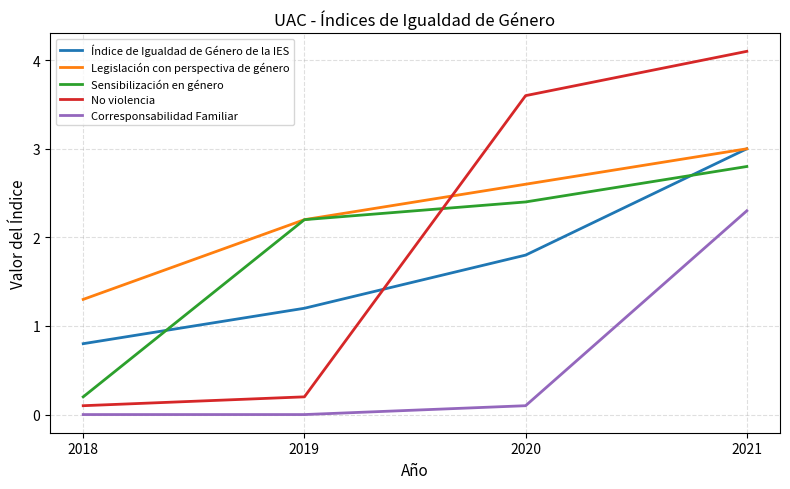

What are all the series names shown in the legend?

Índice de Igualdad de Género de la IES, Legislación con perspectiva de género, Sensibilización en género, No violencia, Corresponsabilidad Familiar